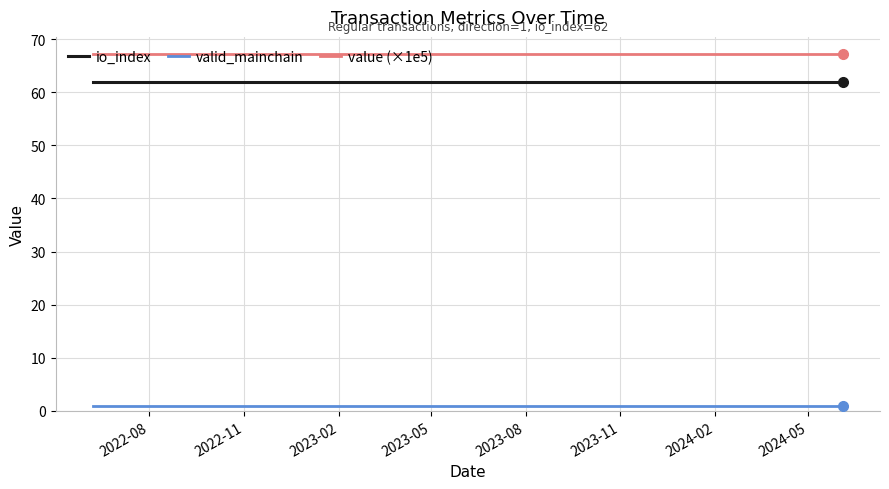

True or false: valid_mainchain and value (×1e5) cross at least once.

False